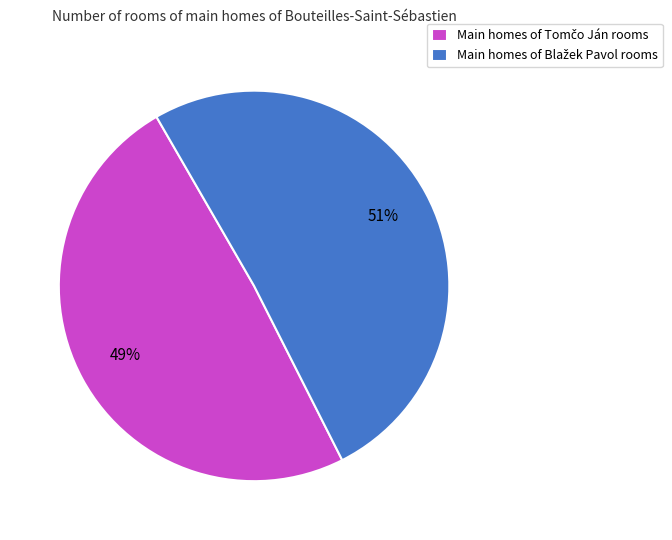

Does any single category account for the majority?

Yes